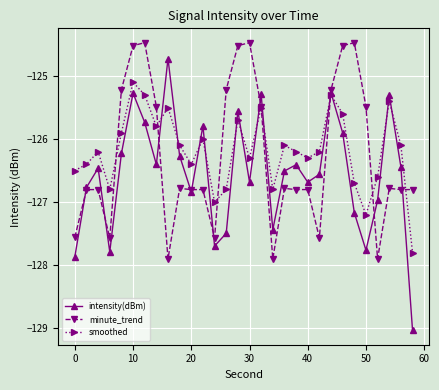

What is the greatest value displayed?

-124.5